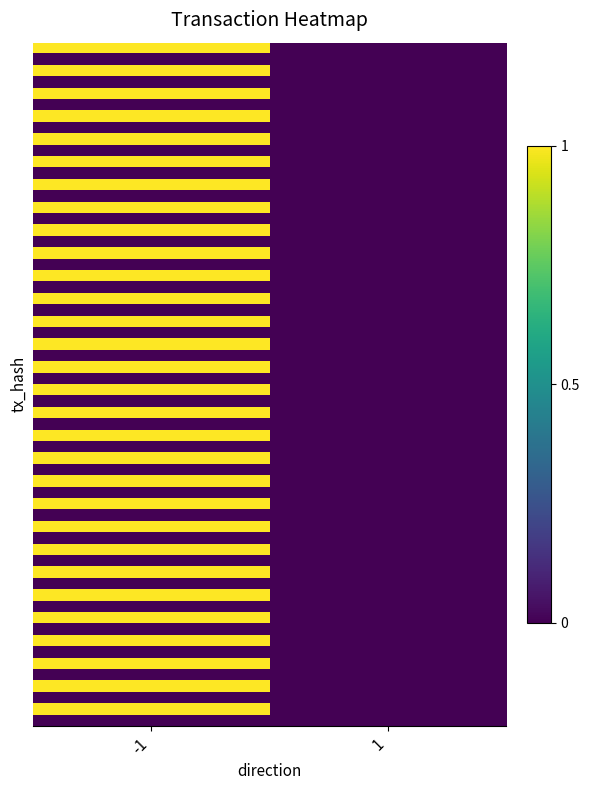

At which category is the sum across all series the highest?

-1